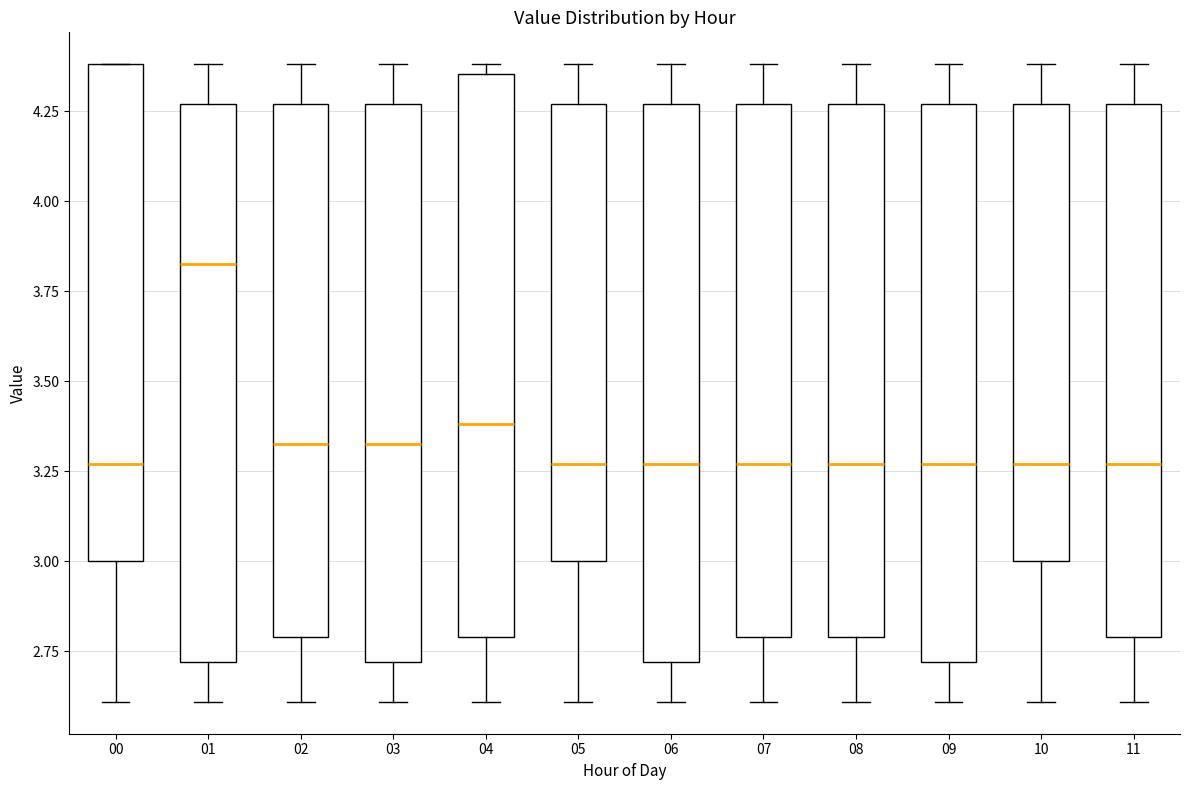

Reading left to right, read every box against the y-axis: the position of its median line, the range the box covers, and the ends of its whiskers. The values are not printed on the chart, so give them approximately, as read against the axis.

00: median 3.25, box 3.00 to 4.40, whiskers 2.60 to 4.40
01: median 3.85, box 2.70 to 4.25, whiskers 2.60 to 4.40
02: median 3.35, box 2.80 to 4.25, whiskers 2.60 to 4.40
03: median 3.35, box 2.70 to 4.25, whiskers 2.60 to 4.40
04: median 3.40, box 2.80 to 4.35, whiskers 2.60 to 4.40
05: median 3.25, box 3.00 to 4.25, whiskers 2.60 to 4.40
06: median 3.25, box 2.70 to 4.25, whiskers 2.60 to 4.40
07: median 3.25, box 2.80 to 4.25, whiskers 2.60 to 4.40
08: median 3.25, box 2.80 to 4.25, whiskers 2.60 to 4.40
09: median 3.25, box 2.70 to 4.25, whiskers 2.60 to 4.40
10: median 3.25, box 3.00 to 4.25, whiskers 2.60 to 4.40
11: median 3.25, box 2.80 to 4.25, whiskers 2.60 to 4.40